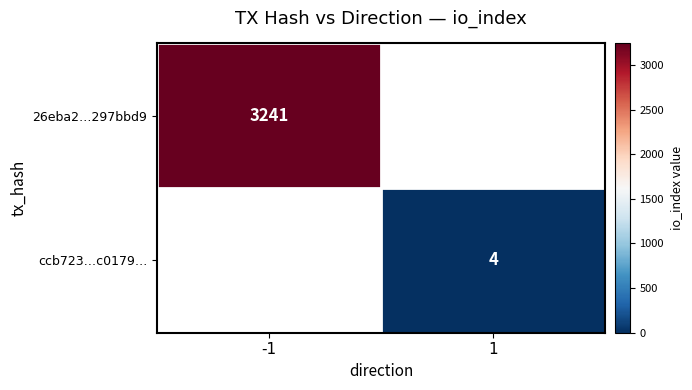

At how many categories does at least one series exceed 194?

1